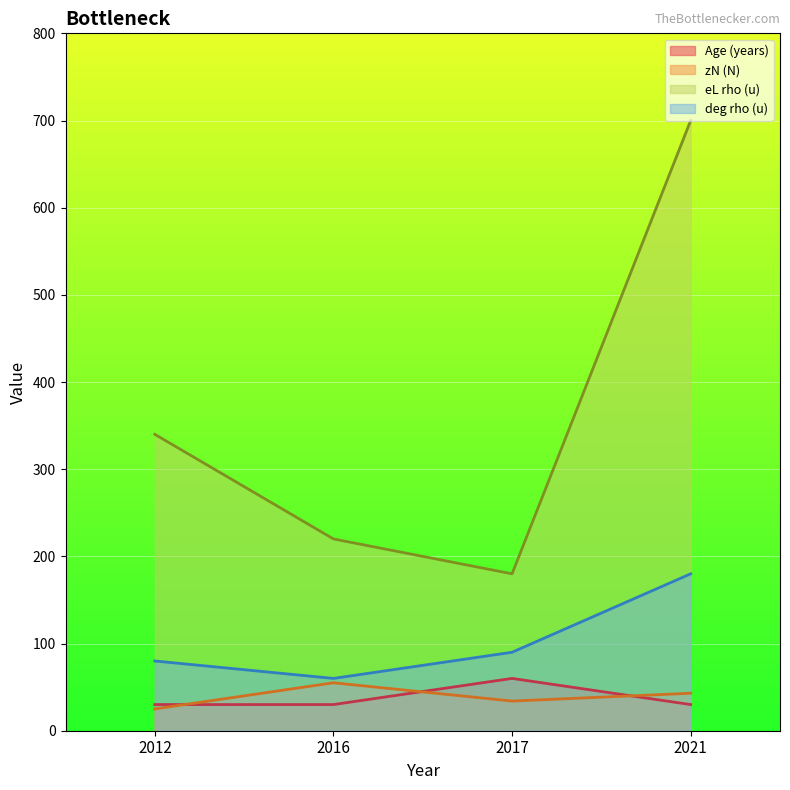

What is the smallest value displayed?

25